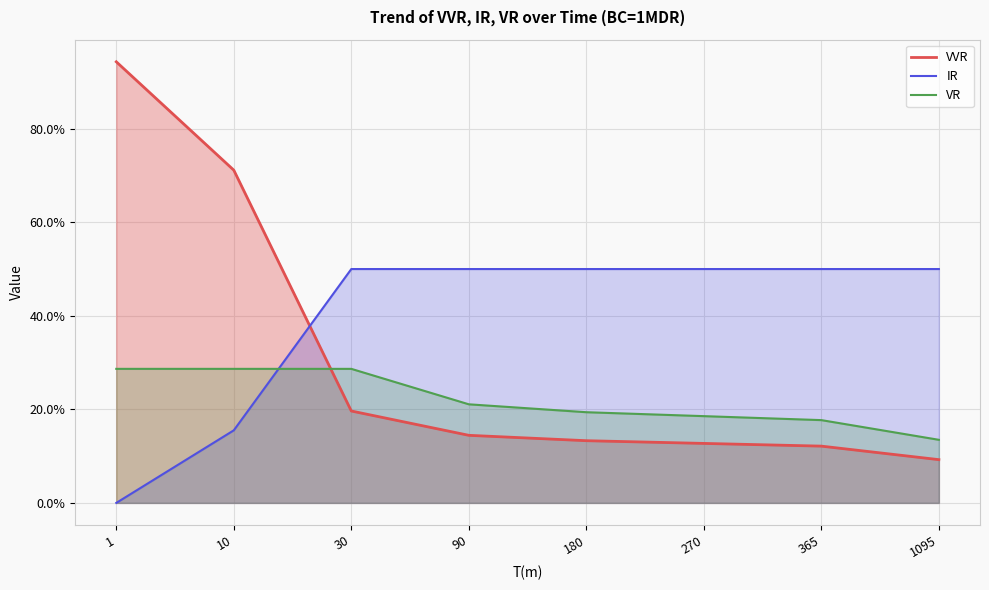

At which label is VR closest to 0?

1095